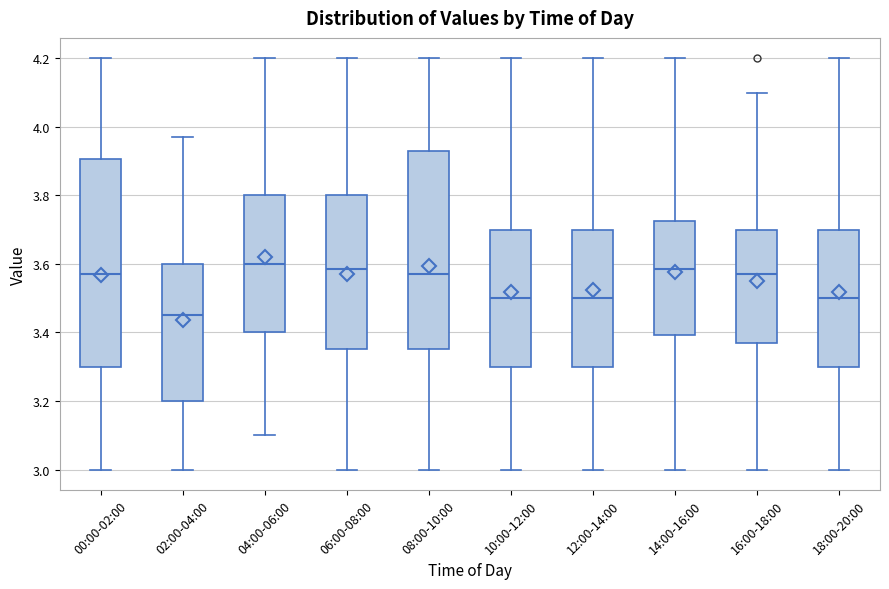

Reading left to right, transcribe this box plot: for each box, give where its median line is, the range the box spans, and where its two whiskers end, as read against the y-axis. The values are not printed on the chart, so give them approximately, as read against the axis.

00:00-02:00: median 3.58, box 3.30 to 3.90, whiskers 3.00 to 4.20
02:00-04:00: median 3.46, box 3.20 to 3.60, whiskers 3.00 to 3.98
04:00-06:00: median 3.60, box 3.40 to 3.80, whiskers 3.10 to 4.20
06:00-08:00: median 3.58, box 3.36 to 3.80, whiskers 3.00 to 4.20
08:00-10:00: median 3.58, box 3.36 to 3.94, whiskers 3.00 to 4.20
10:00-12:00: median 3.50, box 3.30 to 3.70, whiskers 3.00 to 4.20
12:00-14:00: median 3.50, box 3.30 to 3.70, whiskers 3.00 to 4.20
14:00-16:00: median 3.58, box 3.40 to 3.72, whiskers 3.00 to 4.20
16:00-18:00: median 3.58, box 3.38 to 3.70, whiskers 3.00 to 4.10
18:00-20:00: median 3.50, box 3.30 to 3.70, whiskers 3.00 to 4.20